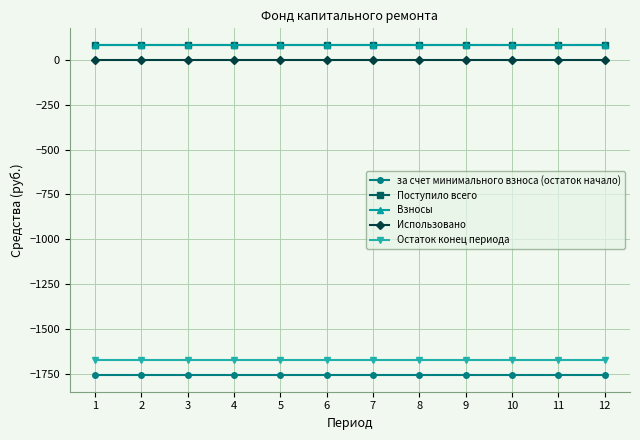

What is the maximum value shown in the chart?

84.0